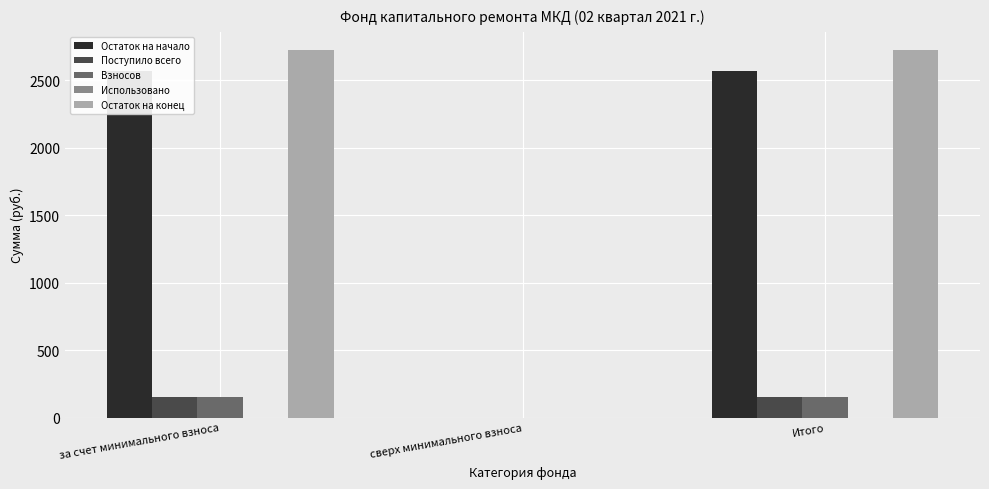

How many data points in Взносов are above 156?

2